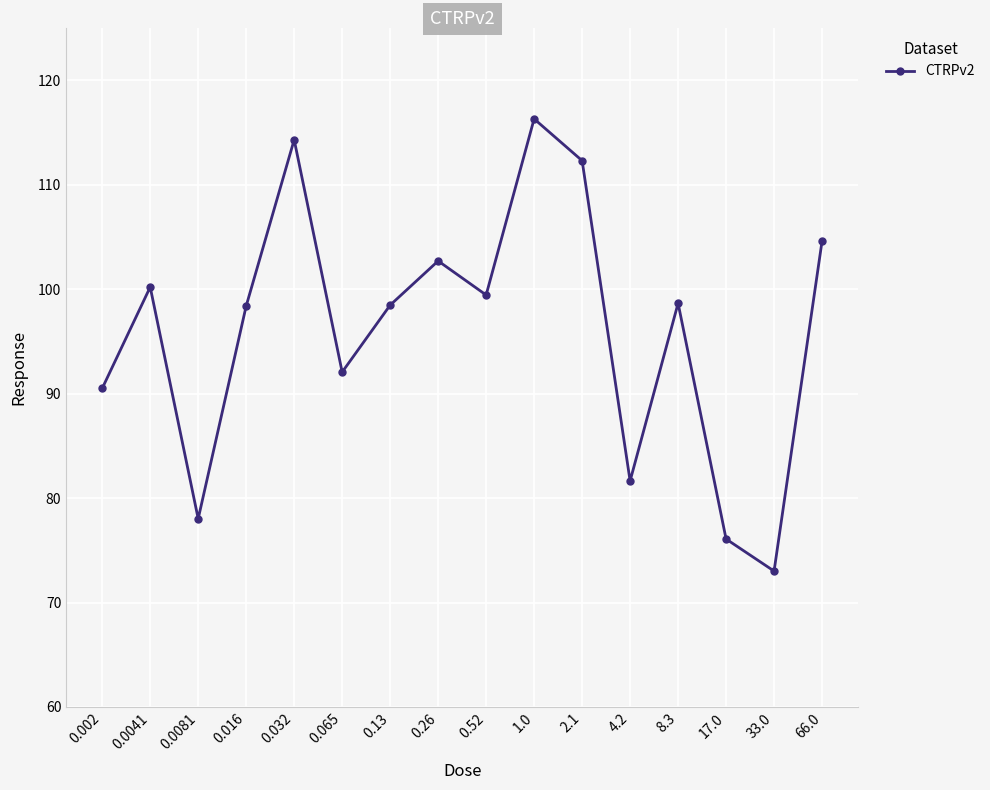

What value does the data have at 33.0?

73.0